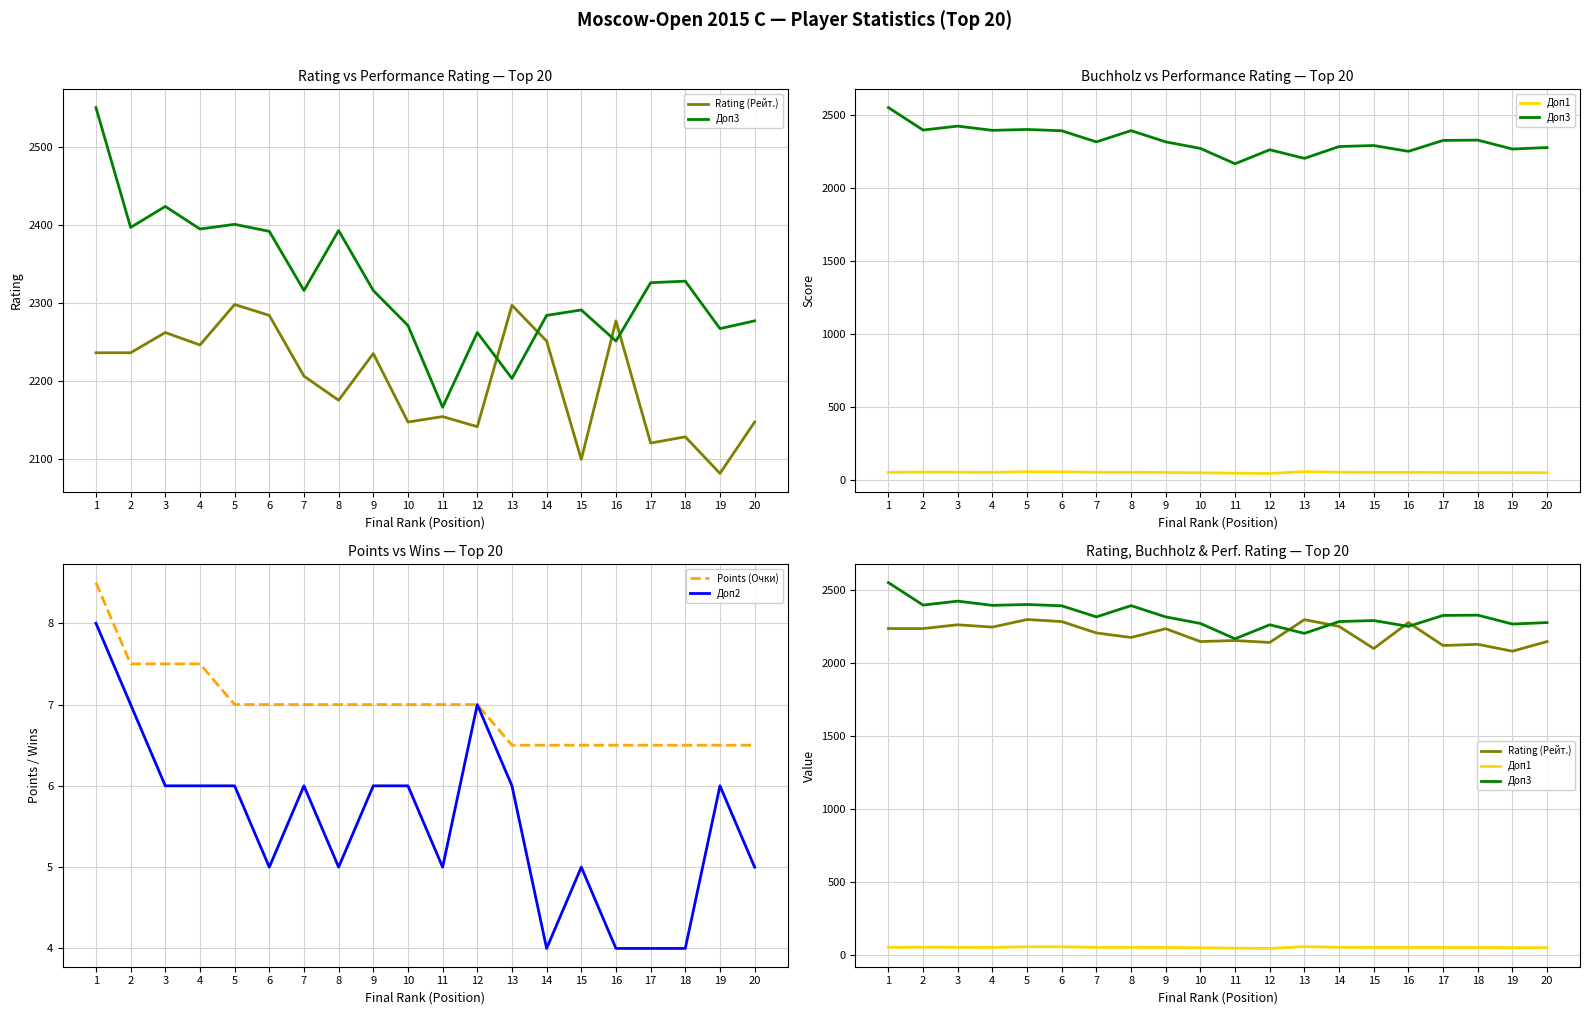

List the labels in order of Rating (Рейт.) value, largest first.

5, 13, 6, 16, 3, 14, 4, 1, 2, 9, 7, 8, 11, 10, 20, 12, 18, 17, 15, 19